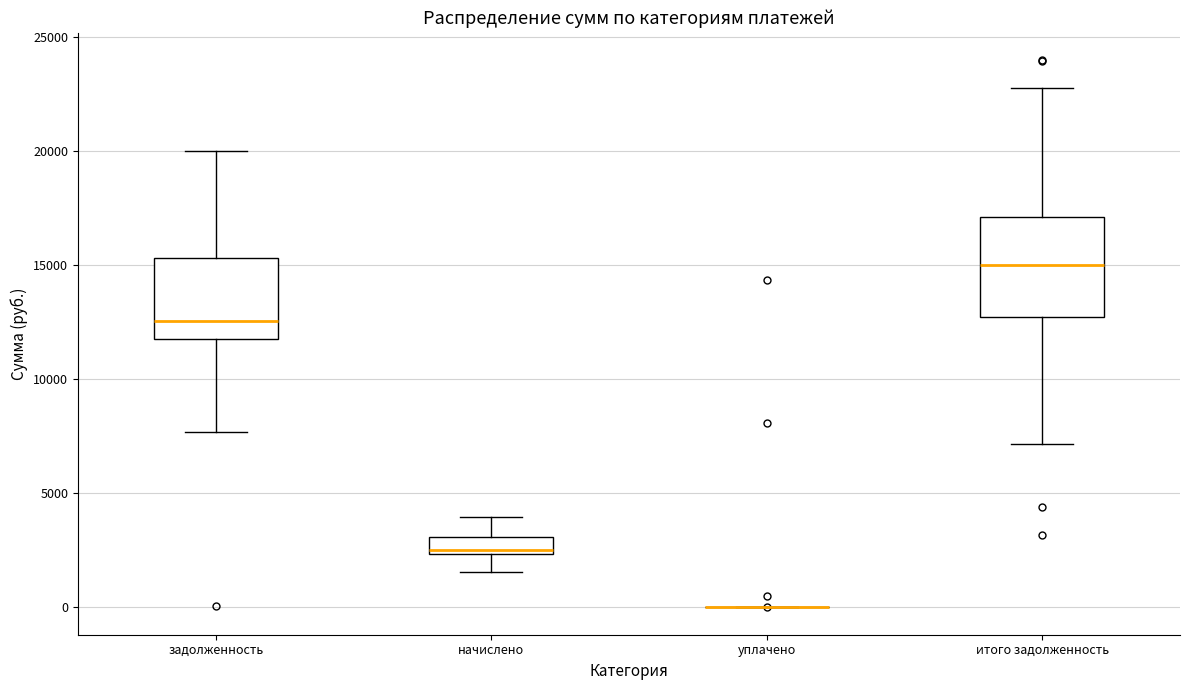

Reading left to right, transcribe this box plot: for each box, give where its median line is, the range the box spans, and where its two whiskers end, as read against the y-axis. The values are not printed on the chart, so give them approximately, as read against the axis.

задолженность: median 12500, box 12000 to 15500, whiskers 7500 to 20000
начислено: median 2500 (just above the box's lower edge), box 2500 to 3000, whiskers 1500 to 4000
уплачено: box collapsed to a line at 0, whiskers 0 to 0
итого задолженность: median 15000, box 12500 to 17000, whiskers 7000 to 23000